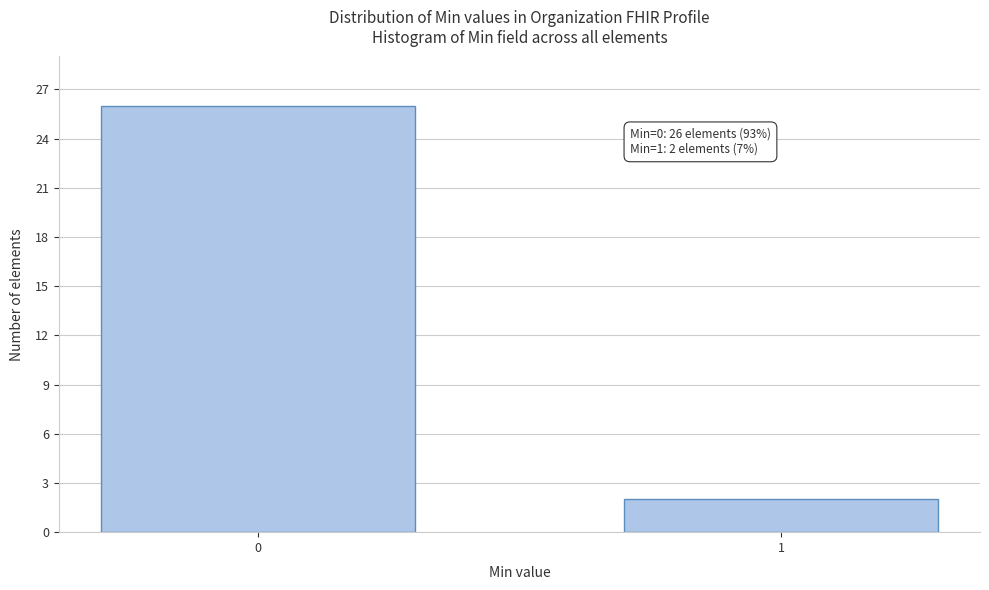

Reading left to right, what are all the values shown in this chart?

0=26	1=2